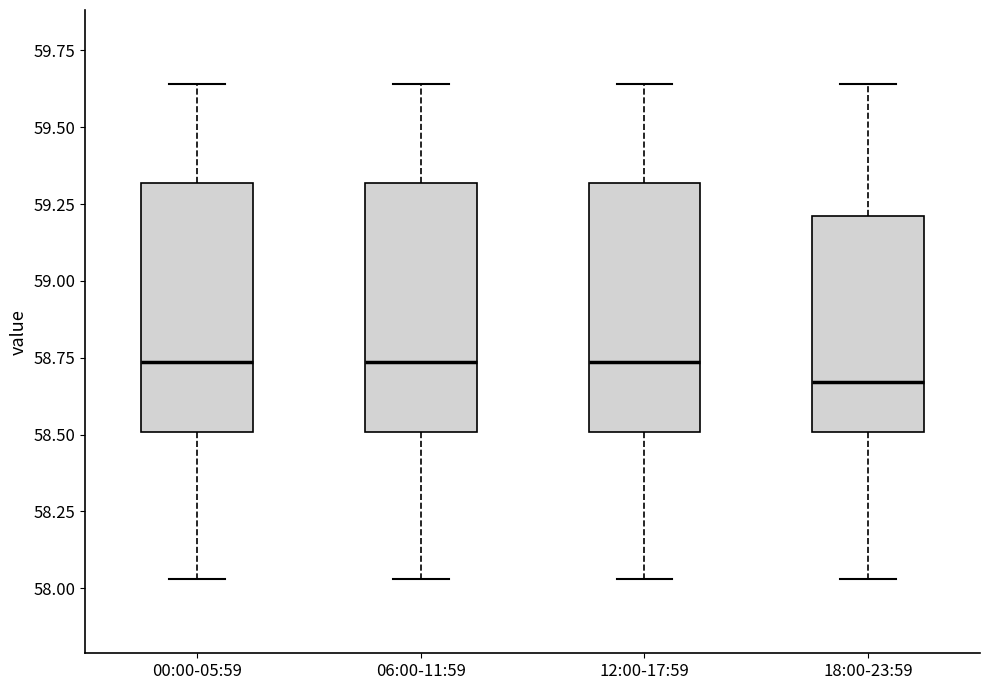

Reading left to right, read every box against the y-axis: the position of its median line, the range the box covers, and the ends of its whiskers. The values are not printed on the chart, so give them approximately, as read against the axis.

00:00-05:59: median 58.75, box 58.50 to 59.30, whiskers 58.05 to 59.65
06:00-11:59: median 58.75, box 58.50 to 59.30, whiskers 58.05 to 59.65
12:00-17:59: median 58.75, box 58.50 to 59.30, whiskers 58.05 to 59.65
18:00-23:59: median 58.65, box 58.50 to 59.20, whiskers 58.05 to 59.65